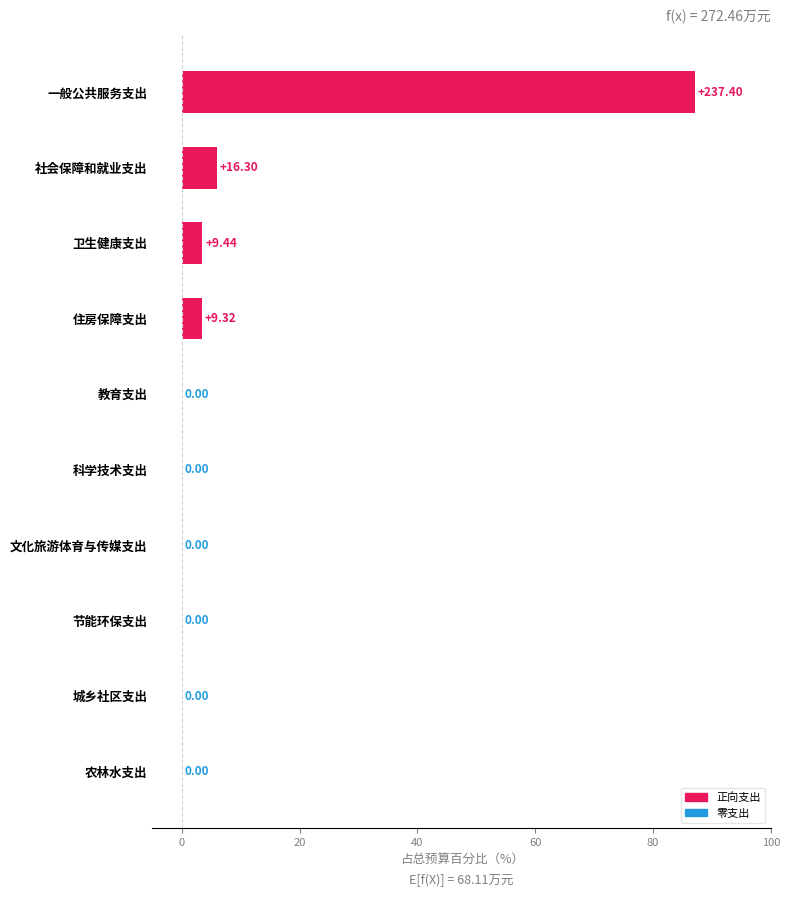

Where is the data nearest to the value 43?

社会保障和就业支出